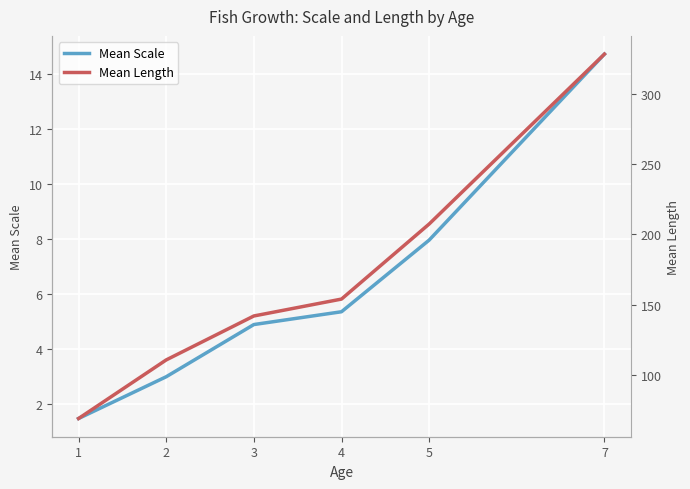

How many data points in Mean Length are above 154?

2